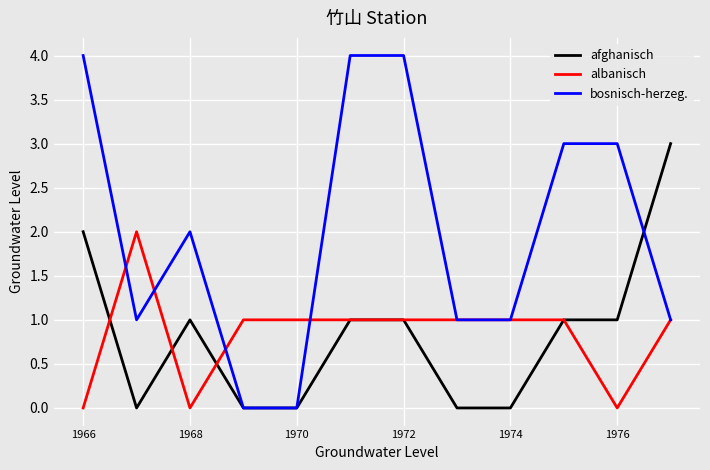

Reading left to right, what are all the values shown in this chart?

afghanisch: 2	0	1	0	0	1	1	0	0	1	1	3
albanisch: 0	2	0	1	1	1	1	1	1	1	0	1
bosnisch-herzeg.: 4	1	2	0	0	4	4	1	1	3	3	1